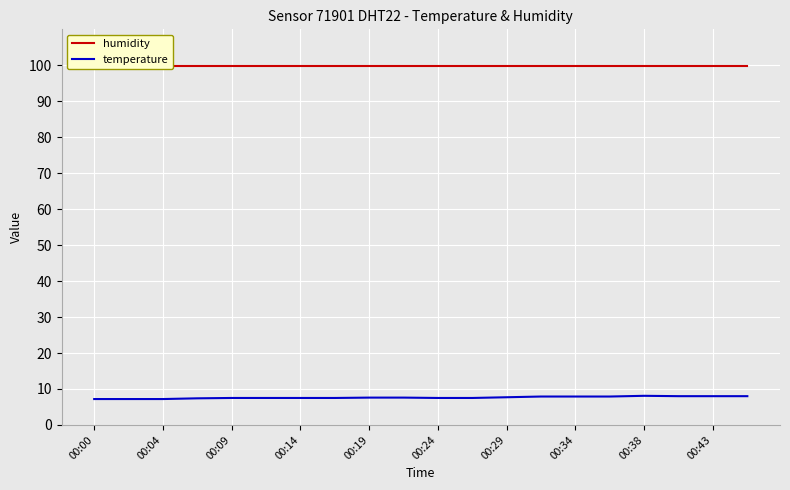

True or false: humidity and temperature intersect in this chart.

False